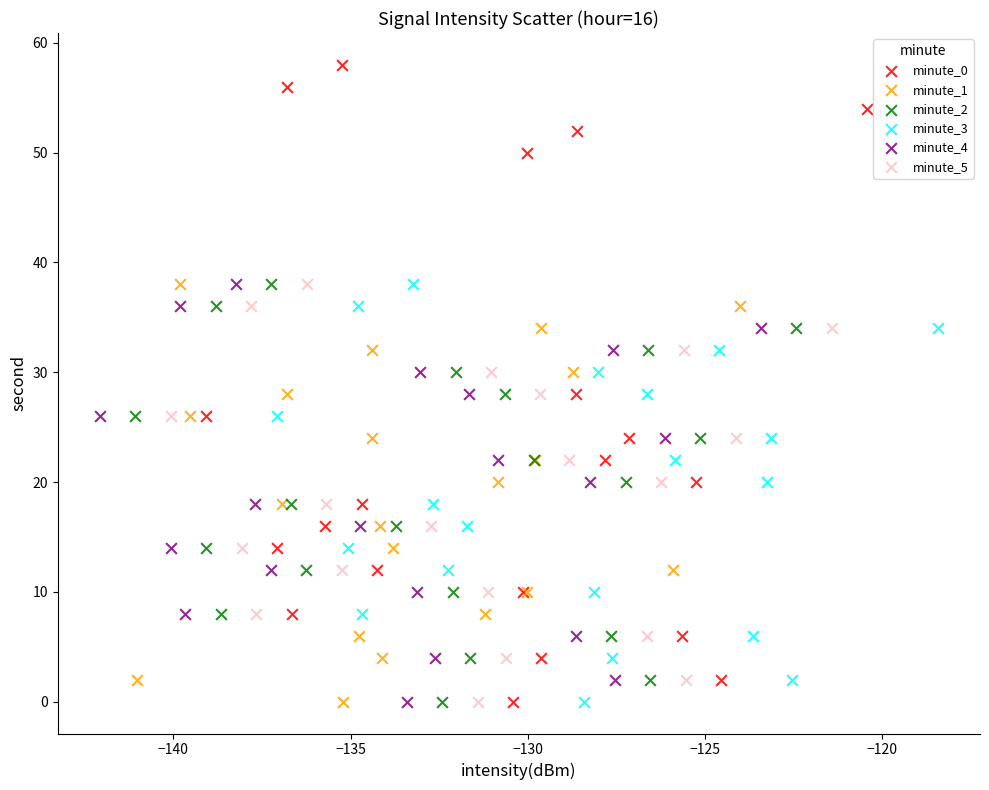

Which series has the widest spread of Y values?

minute_0